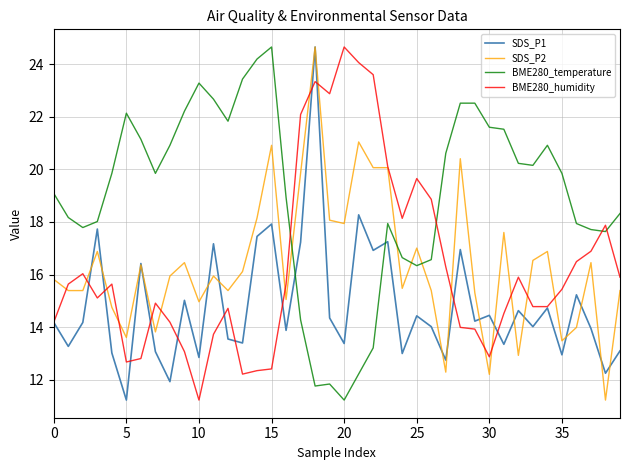

What is the sum of all BME280_humidity values?

653.6